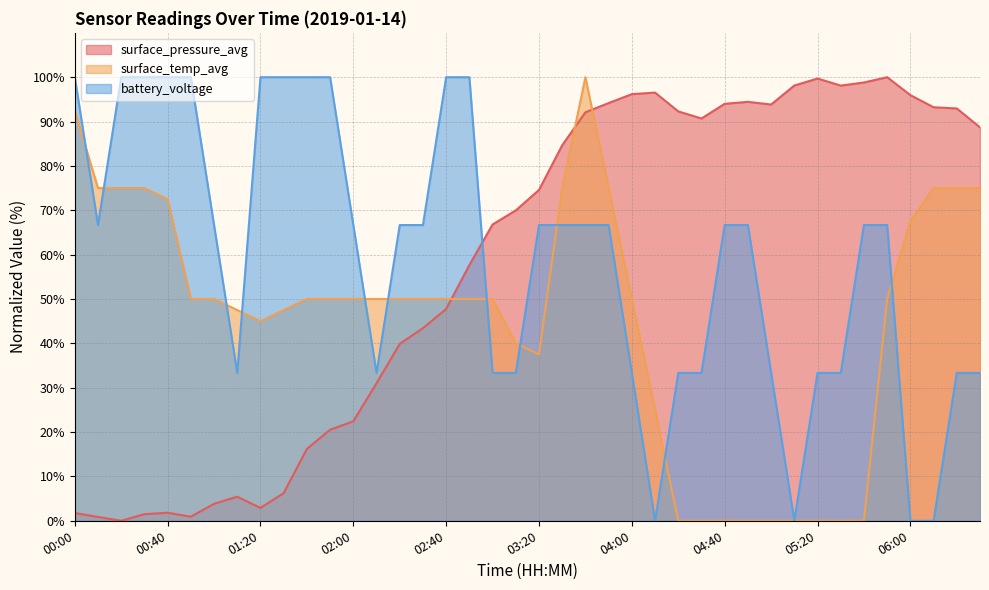

The value of surface_temp_avg at 01:20 is 45.0. True or false?

True